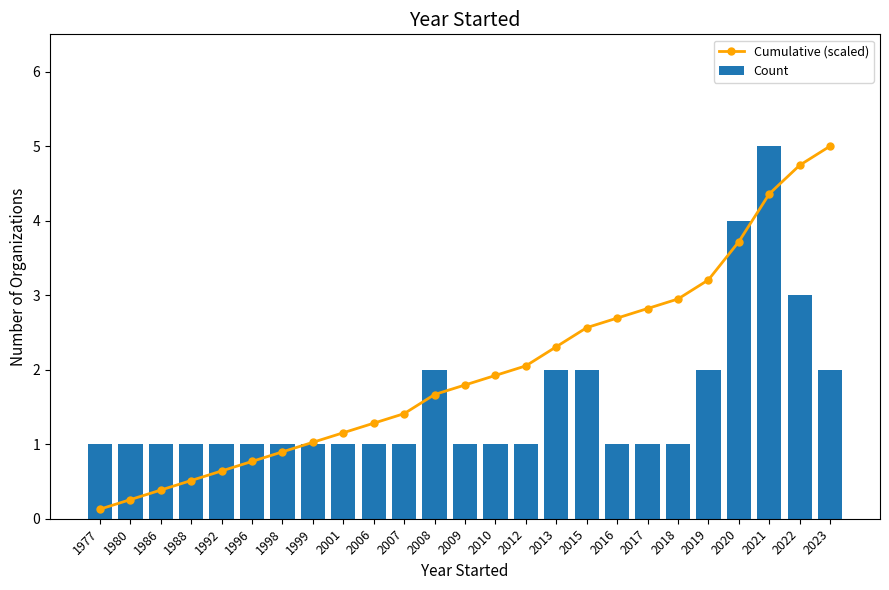

The Cumulative (scaled) series shows 0.6 at 1992. True or false?

True